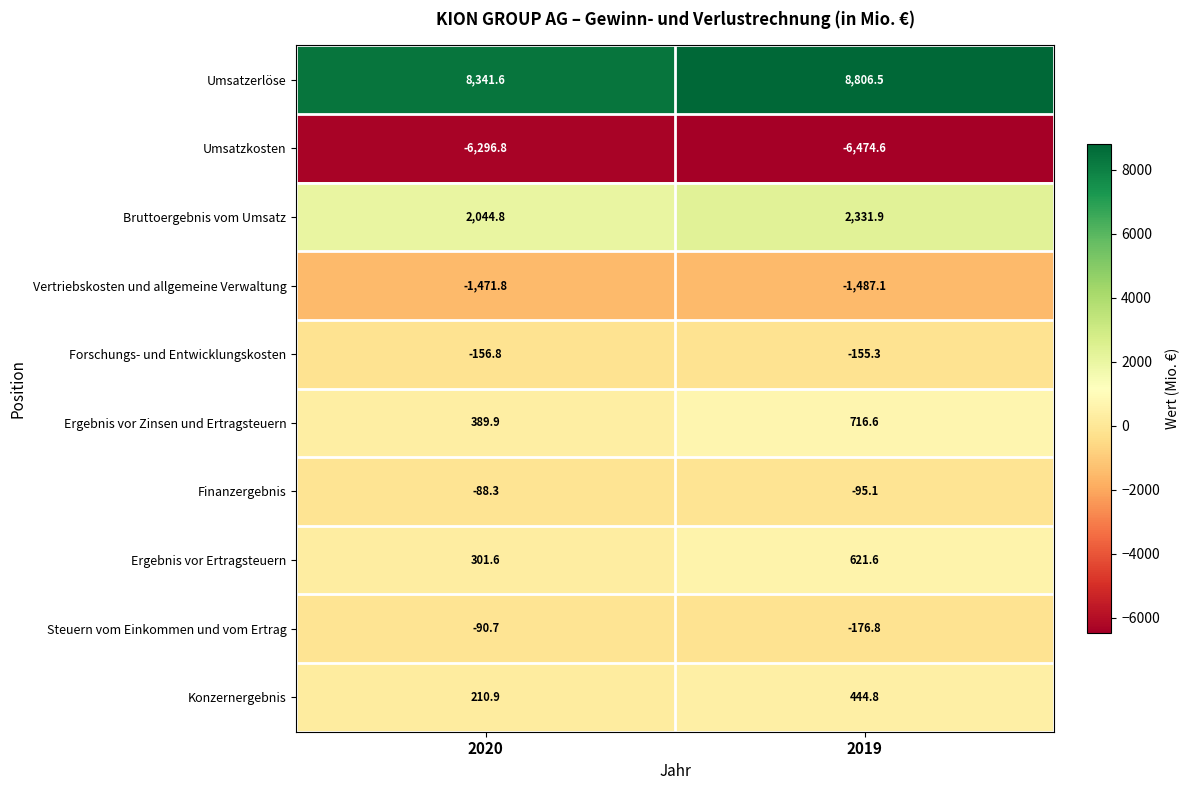

Which series has the largest range (max minus min)?

Umsatzerlöse